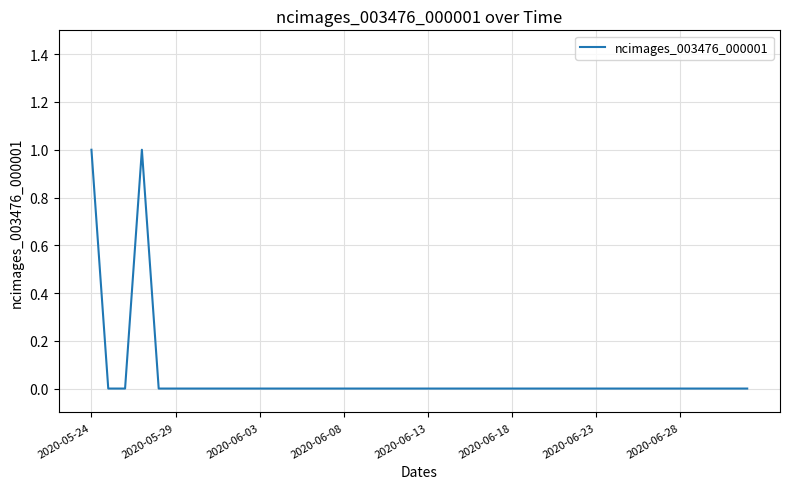

Count the values in the range 0 to 1.

40